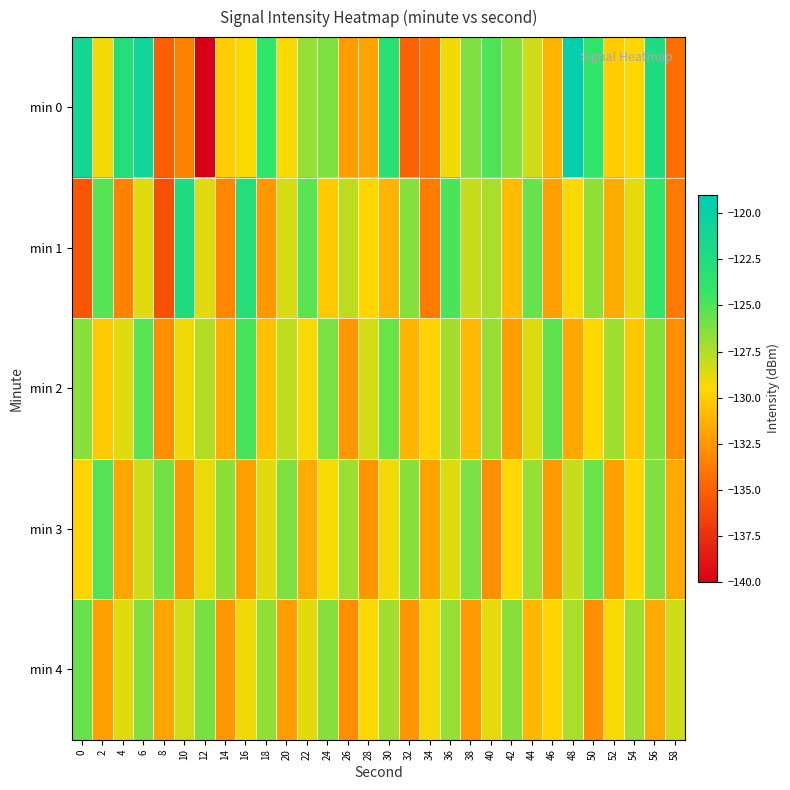

Between 20 and 54, which is larger?

20